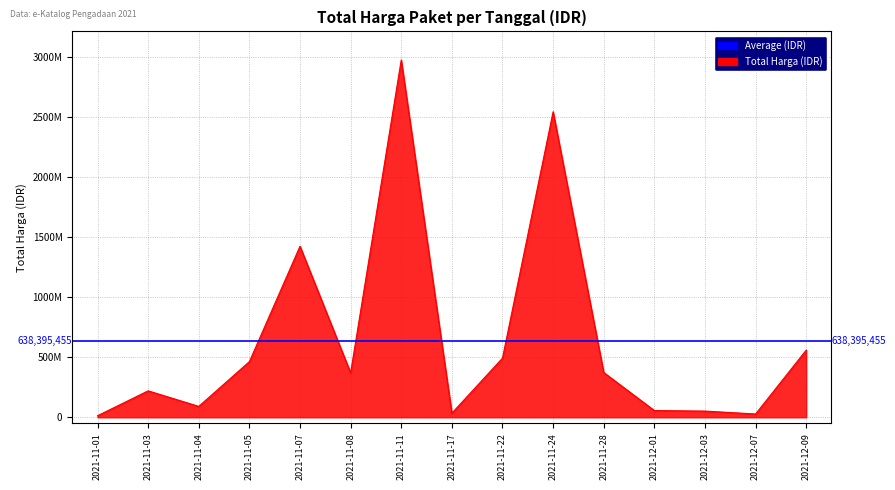

What is the greatest value displayed?

2978963240